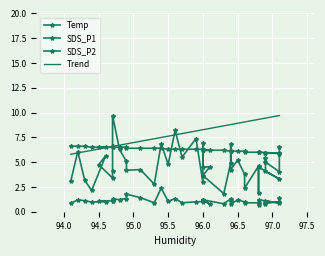

What is the minimum value for Trend?

5.8